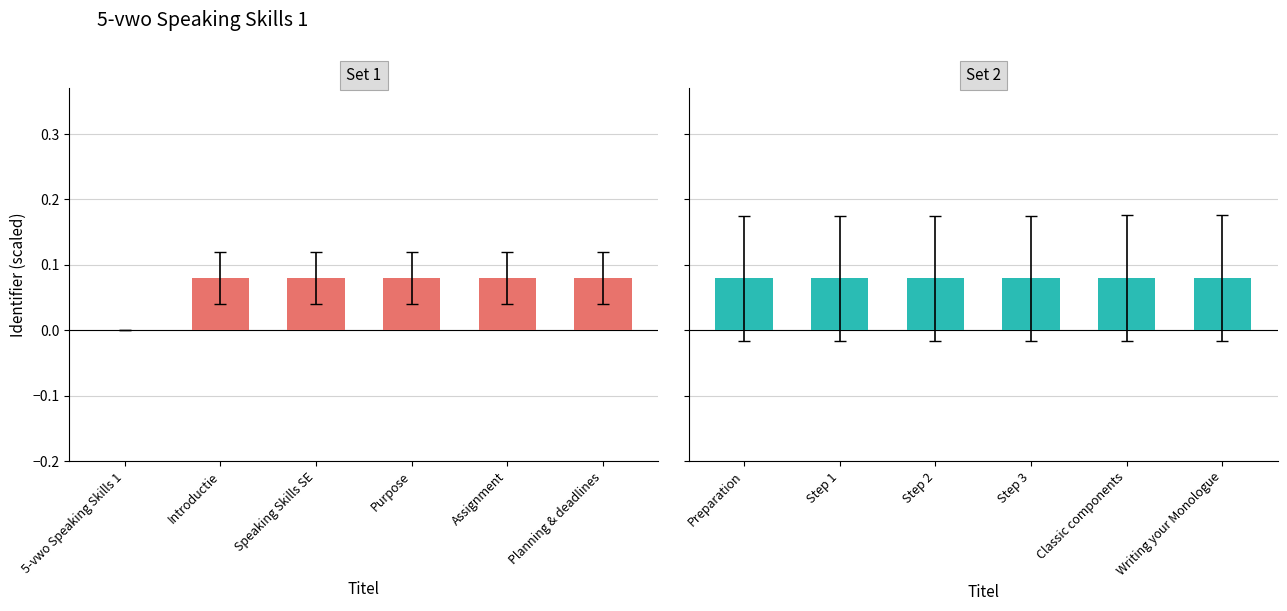

What are all the series names shown in the legend?

Set 1, Set 2